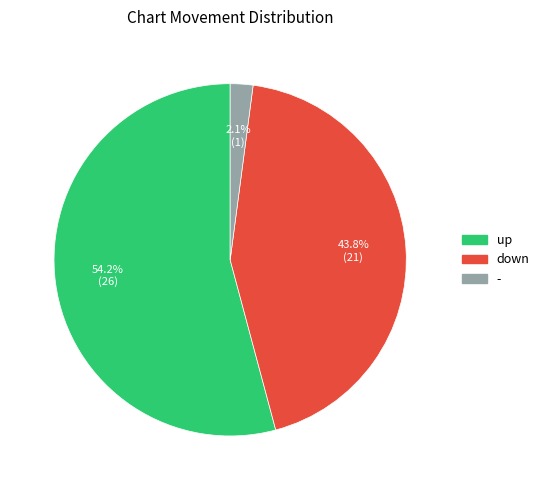

Which slice is the smallest?

-